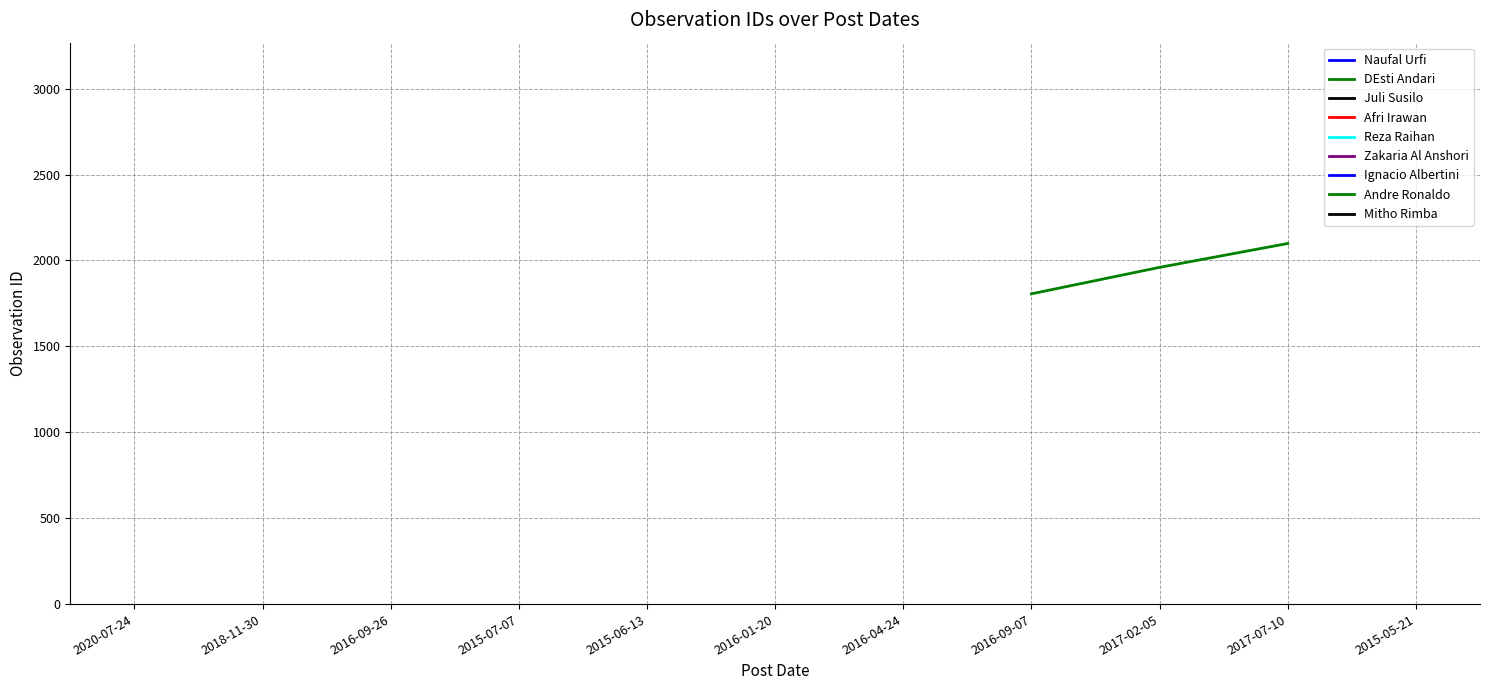

At which label is the value closest to 2202?

2017-07-10